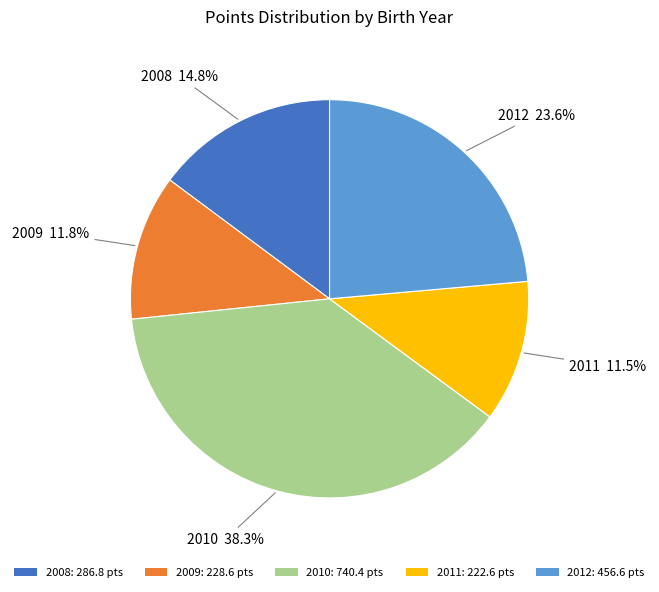

What percentage is the 2008 slice, to the nearest percent?

15%